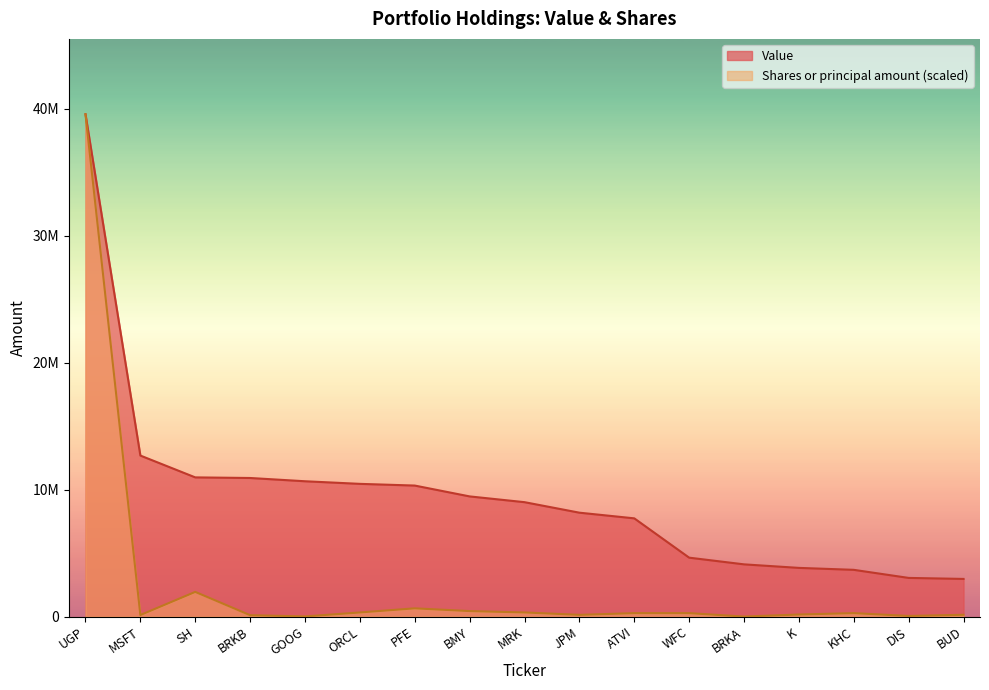

Where is the first local maximum for Shares or principal amount?

SH